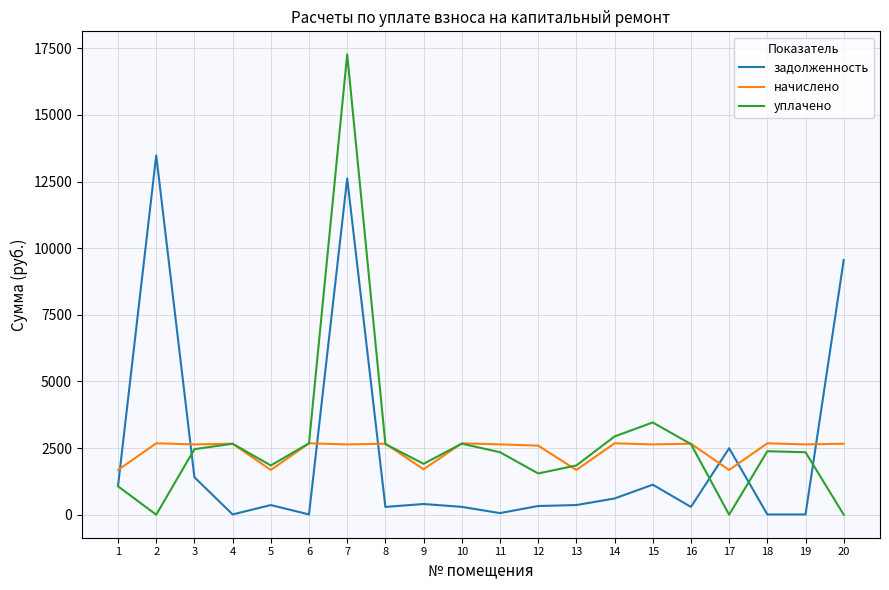

Where is the first local minimum for задолженность?

4